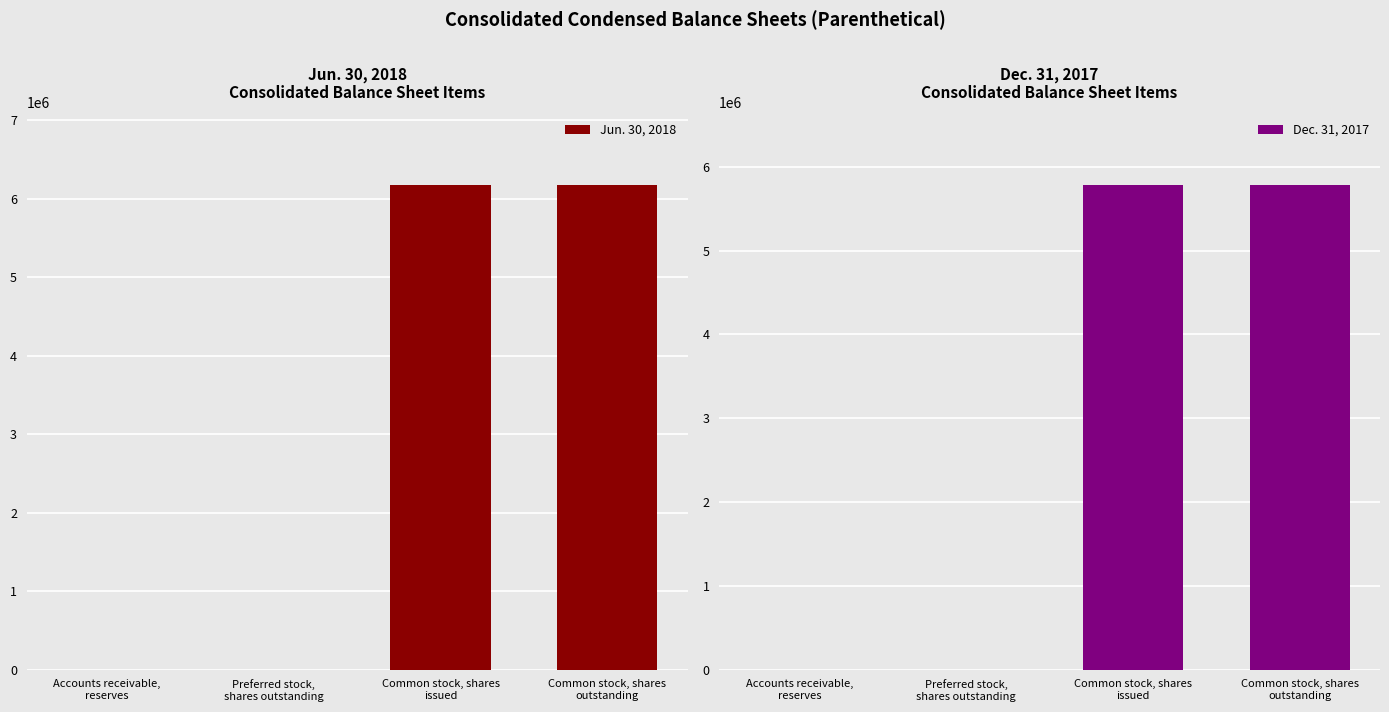

At Preferred stock,
shares outstanding, list the series in order from smallest to largest.

Jun. 30, 2018, Dec. 31, 2017